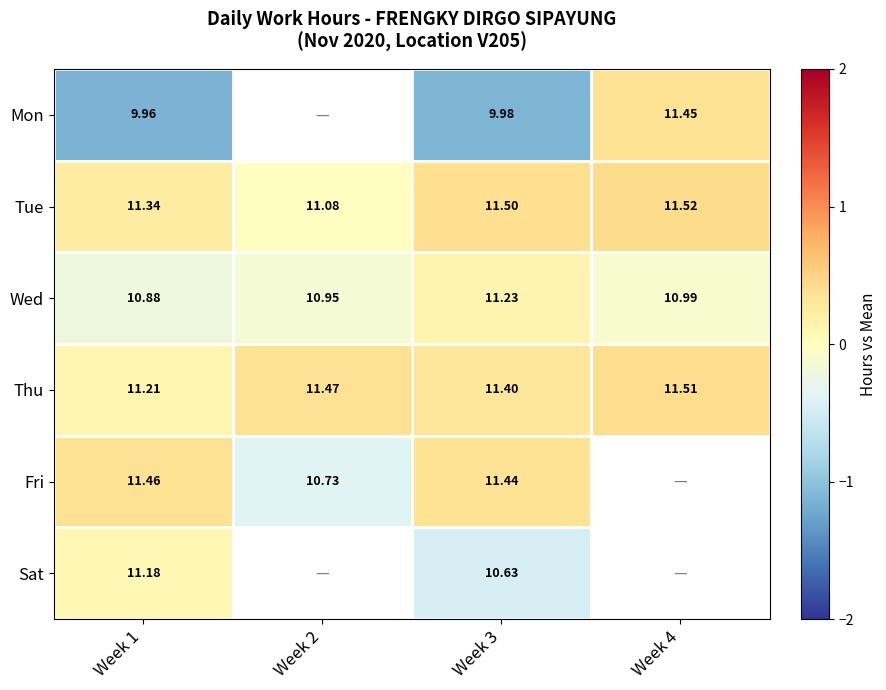

At how many categories does at least one series exceed -1?

4